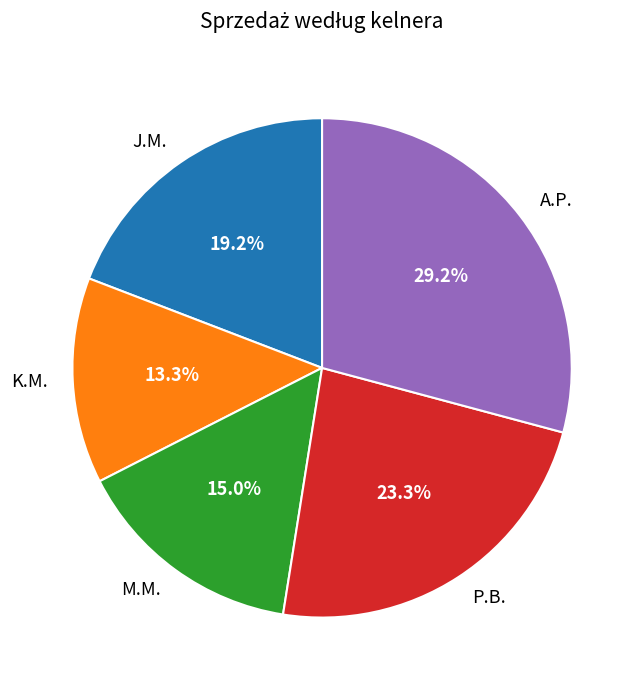

To the nearest percent, what percentage of the pie is J.M.?

19%